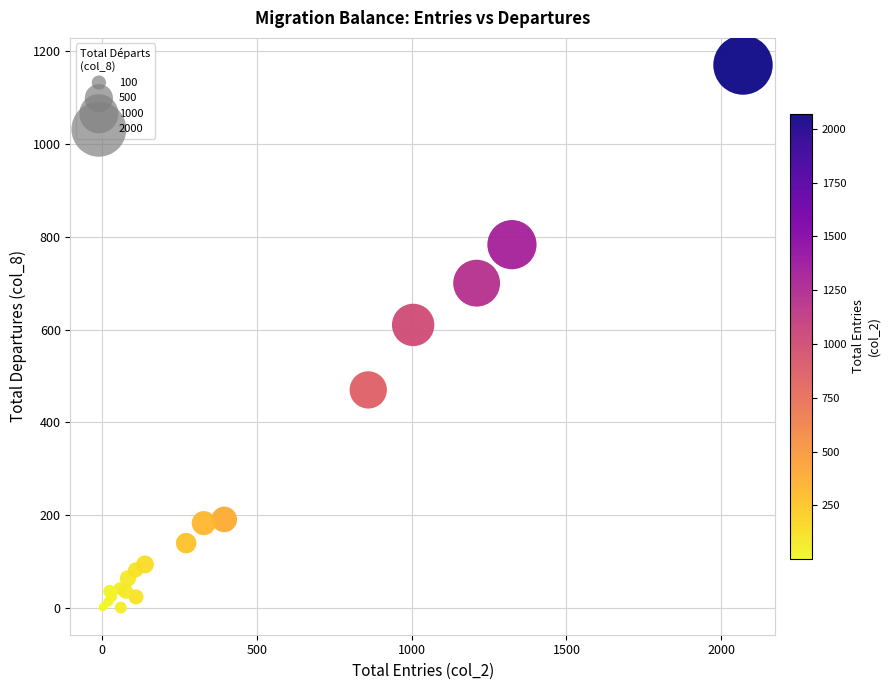

What Y value in the scatter plot is closest to 585?

610